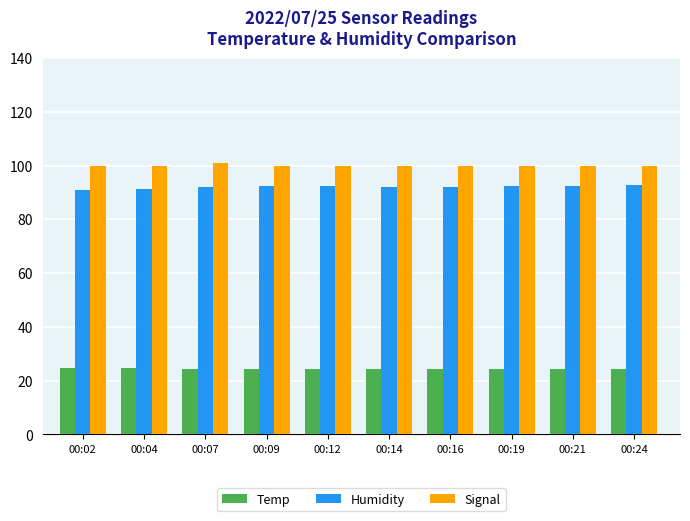

List the series in order of their peak value, highest first.

Signal, Humidity, Temp